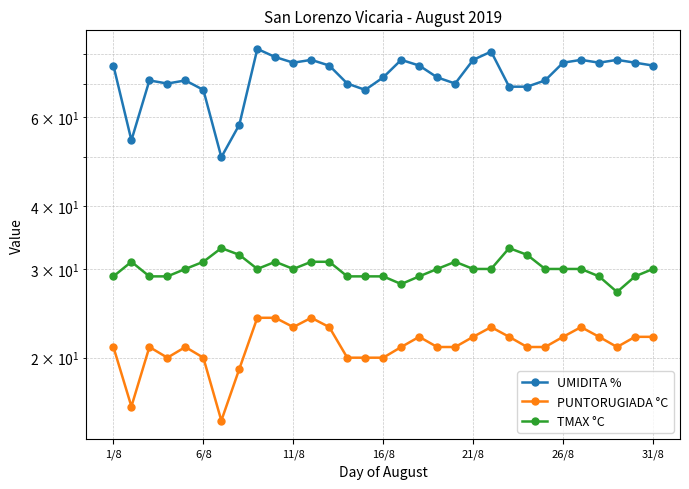

Does the chart display data point markers on the line(s)?

Yes